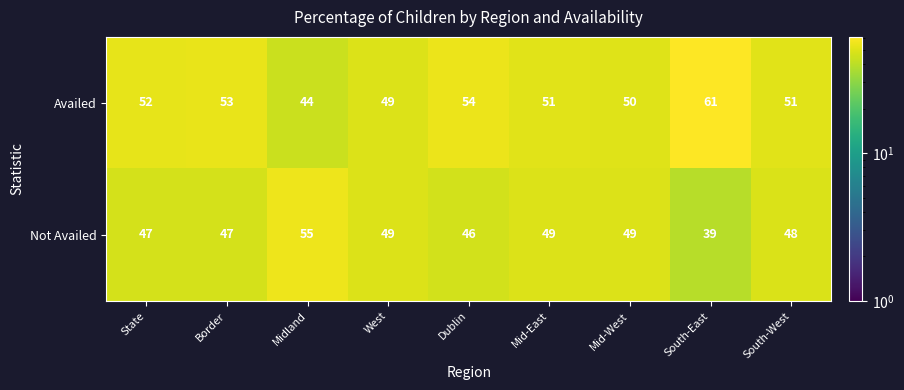

The value of Not Availed at Mid-East is 49. True or false?

True